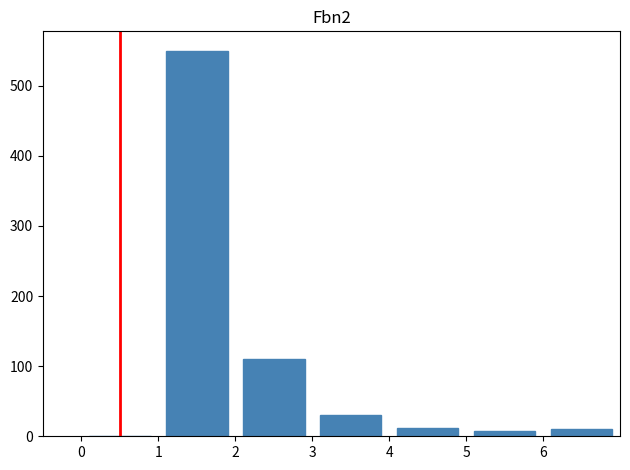

Reading left to right, list every bar in this chart as the range it spans on the x-axis followed by its height. The values are not printed on the chart, so give them approximately, as read against the axis.

0 to 1: 0
1 to 2: 550
2 to 3: 110
3 to 4: 30
4 to 5: 10
5 to 6: under 10
6 to 7: 10